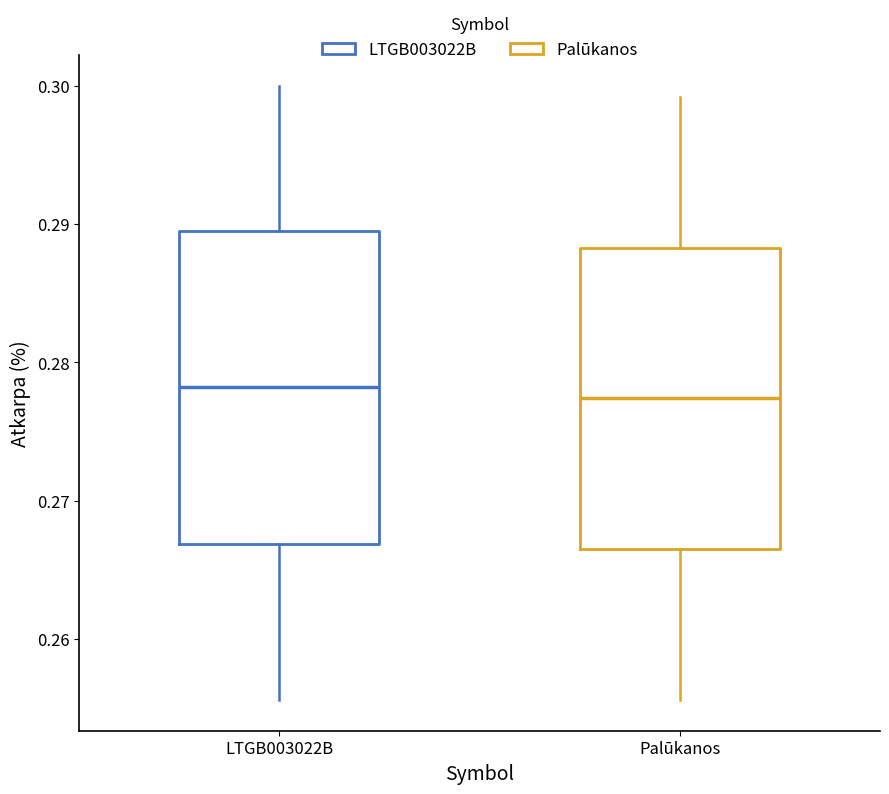

Reading left to right, read every box against the y-axis: the position of its median line, the range the box covers, and the ends of its whiskers. The values are not printed on the chart, so give them approximately, as read against the axis.

LTGB003022B: median 0.278, box 0.267 to 0.290, whiskers 0.256 to 0.300
Palūkanos: median 0.277, box 0.267 to 0.288, whiskers 0.256 to 0.299